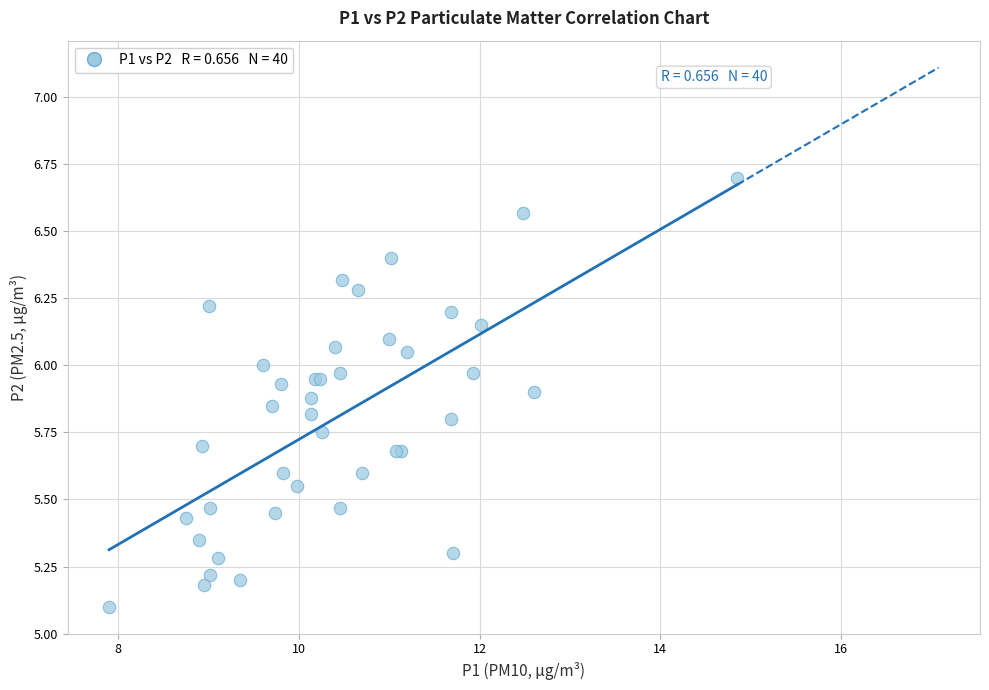

What Y value in the scatter plot is closest to 5?

5.1